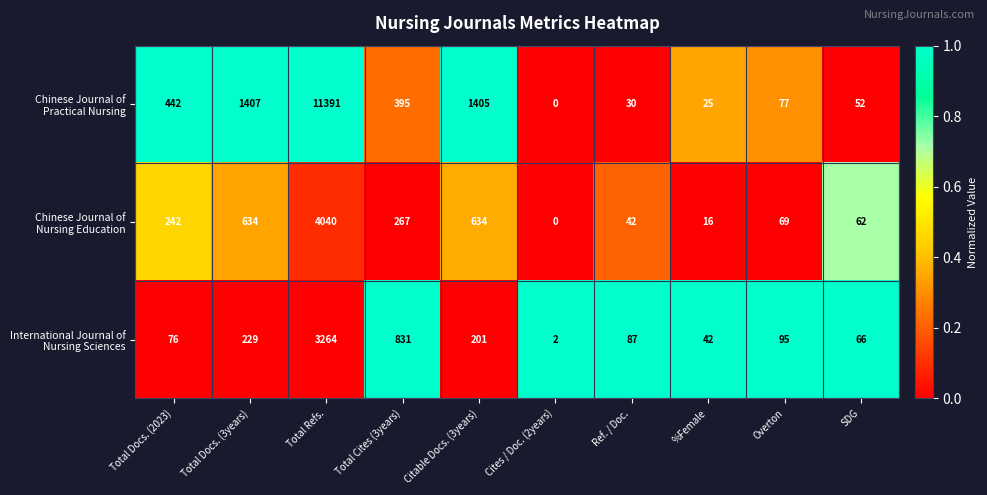

What is the total value across all series at Total Refs.?

18695